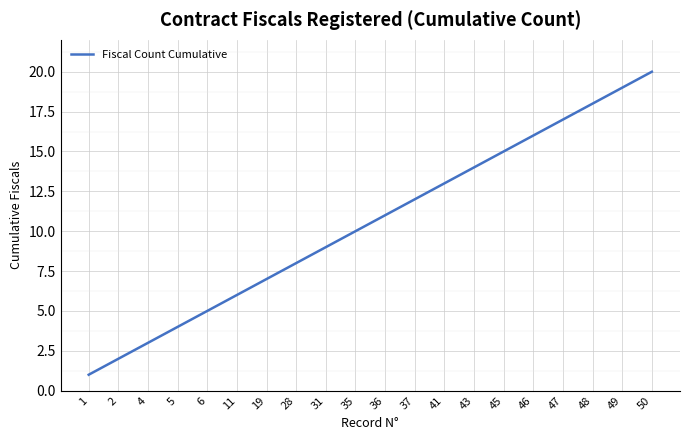

How many values are below 11?

10